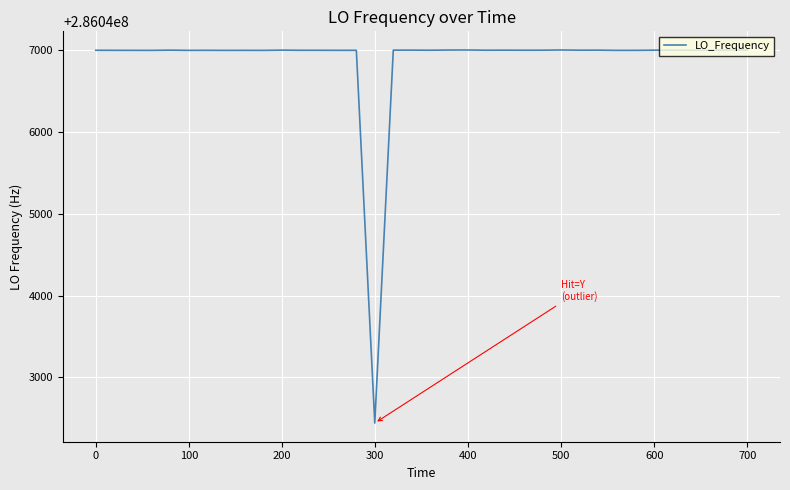

What is the minimum value shown in the chart?

286042442.5